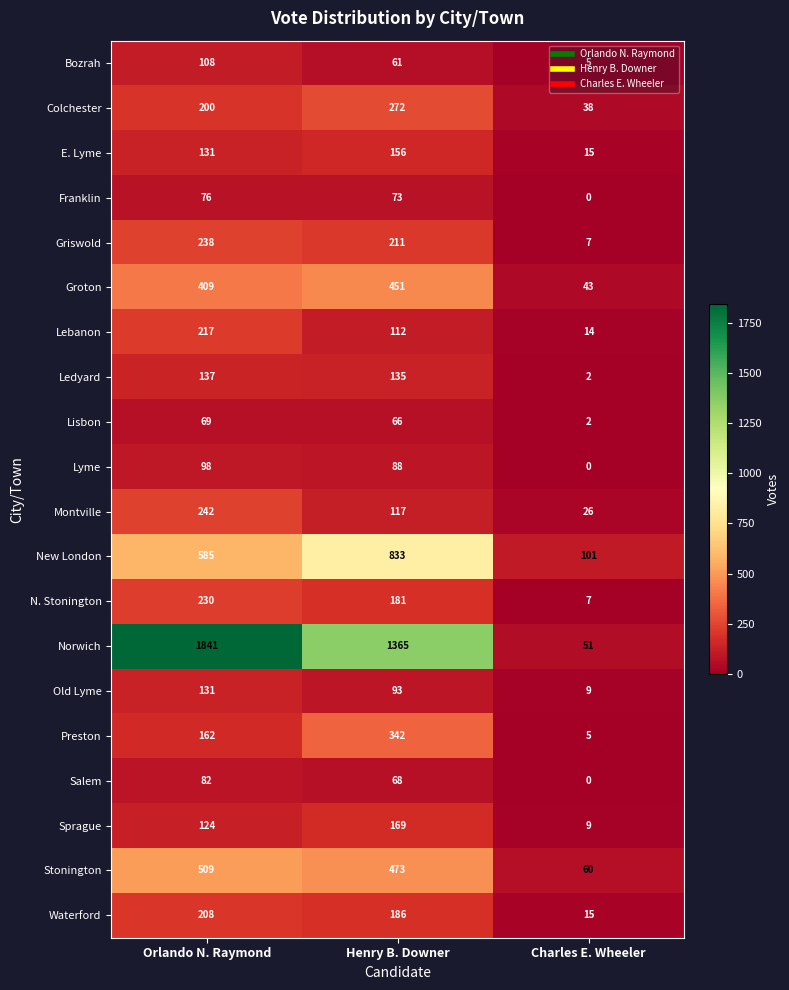

The Franklin series shows 112 at Orlando N. Raymond. True or false?

False